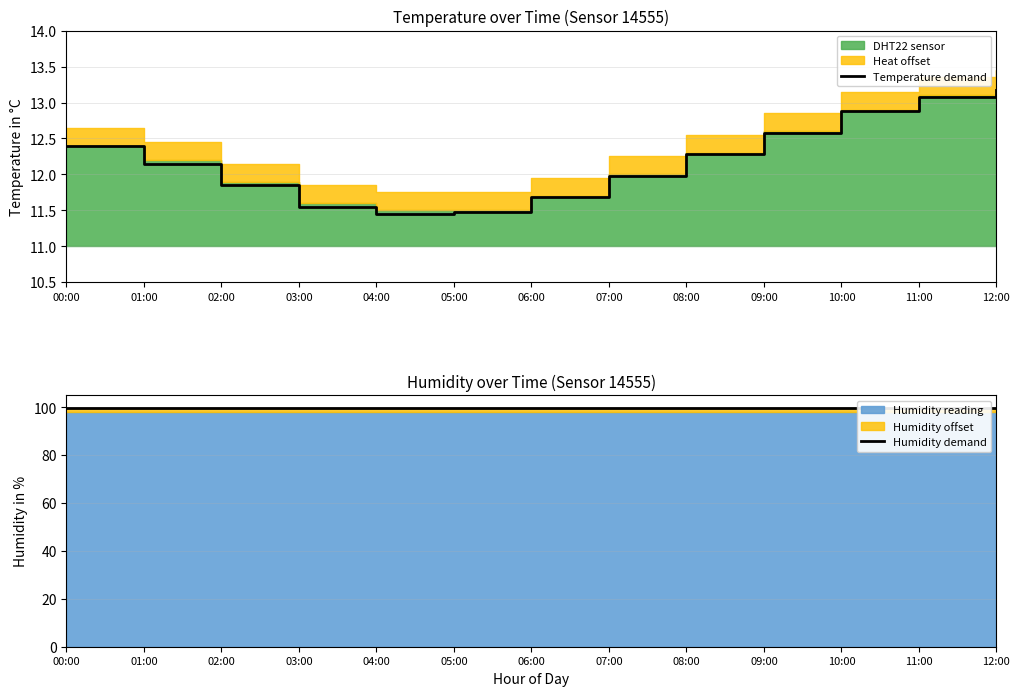

What value does the Temperature demand series have at 11:00?

13.1